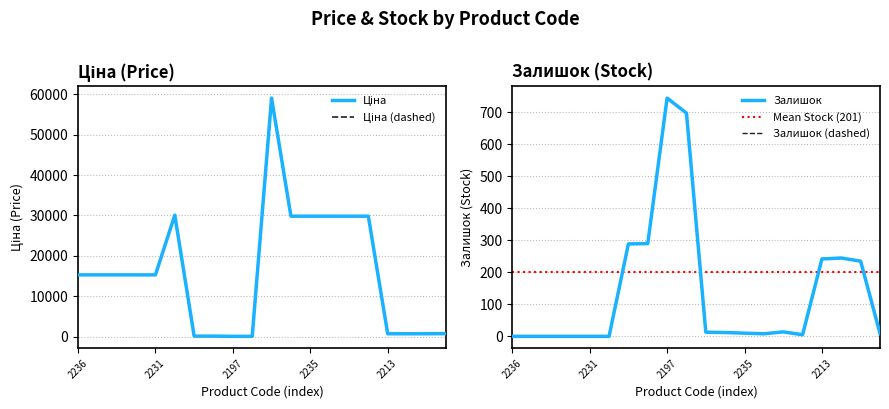

At which label does Залишок first exceed 12?

239792197